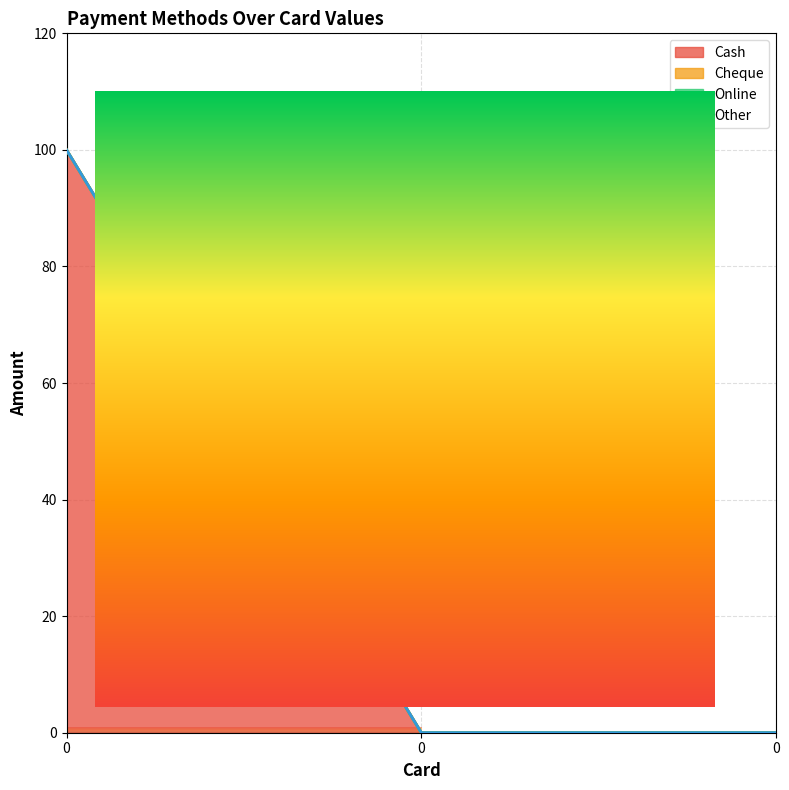

How many Cash values are between 0 and 100?

3